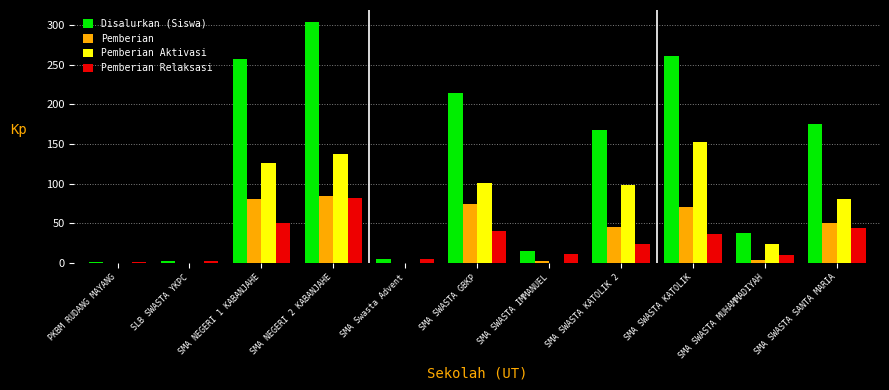

At which category is the sum across all series the highest?

SMA NEGERI 2 KABANJAHE